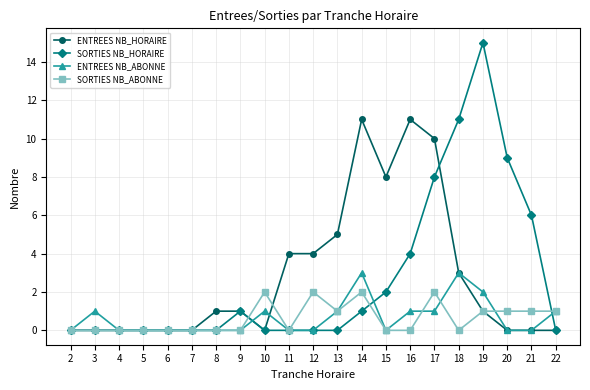

Does the chart have visible grid lines?

Yes